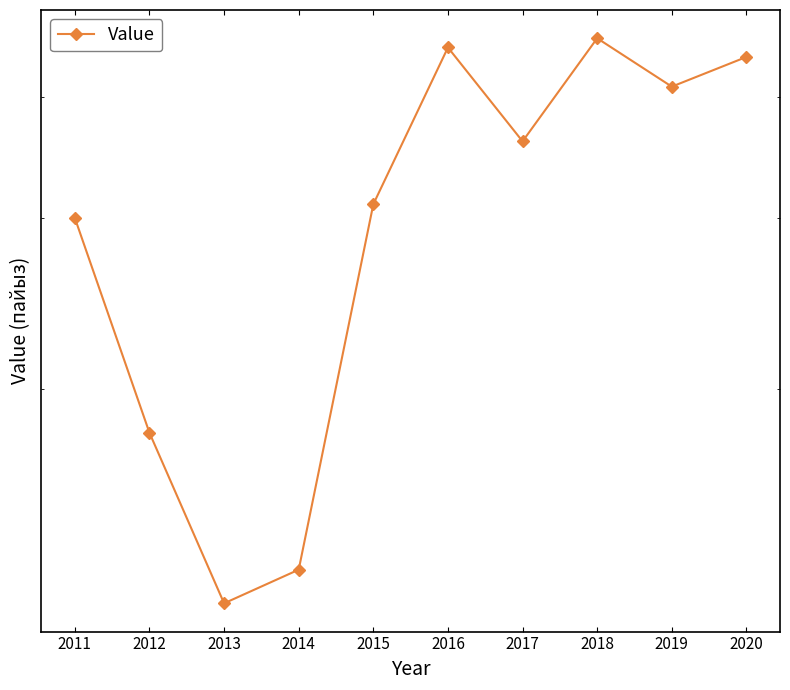

What is the difference between the values at 2020 and 2011?

1.4